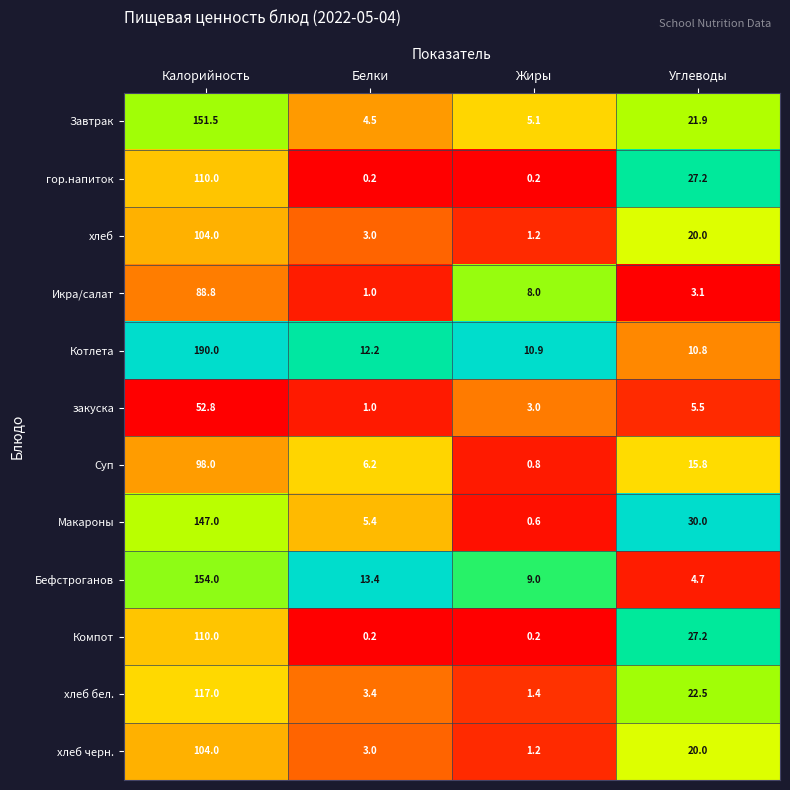

Is the value of гор.напиток at Жиры greater than the value of Икра/салат at Жиры?

No